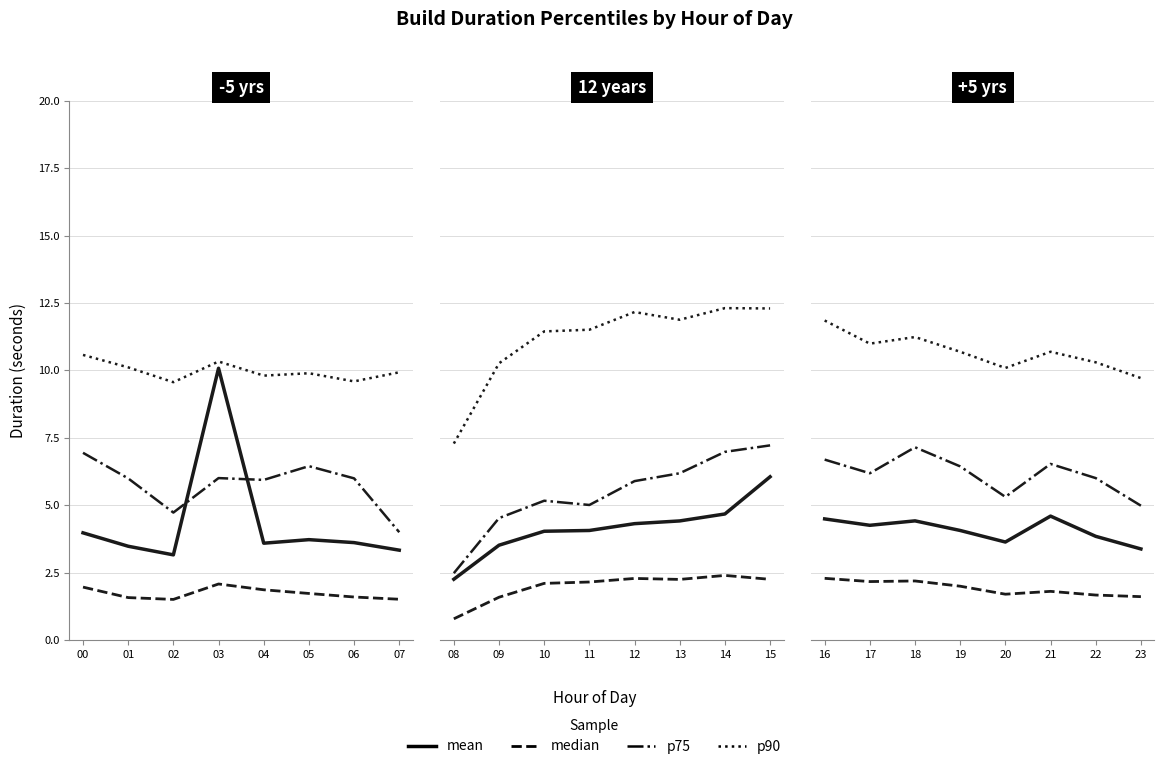

Which series ends up on top after the final intersection of p75 and mean?

p75